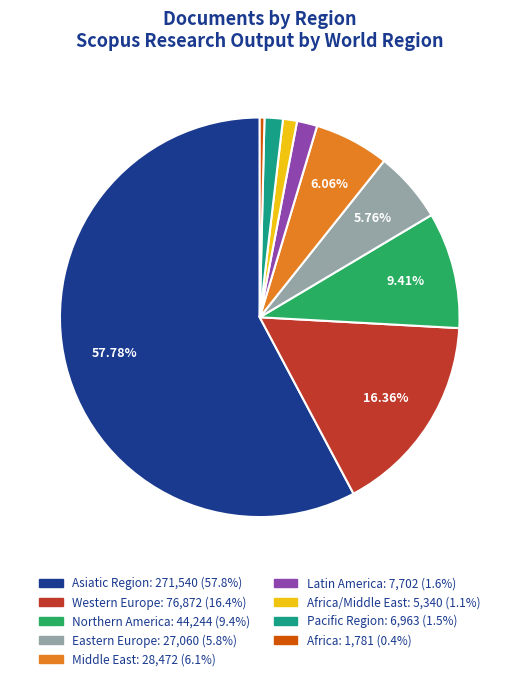

Does any single category account for the majority?

Yes